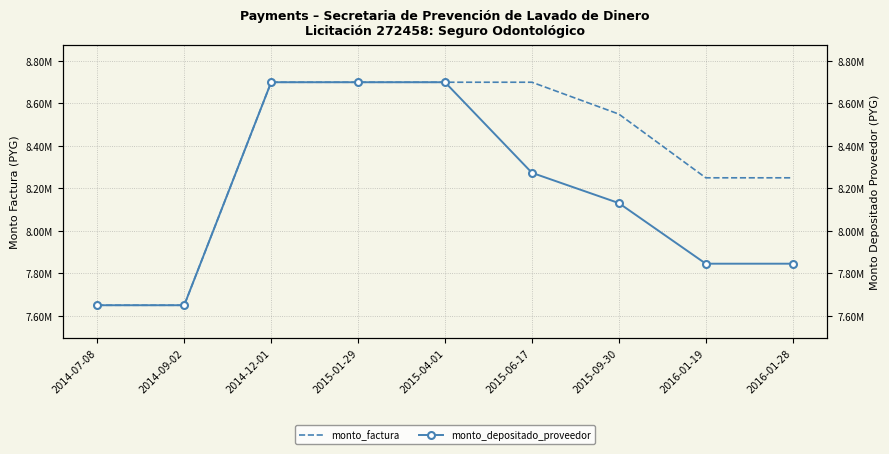

True or false: monto_factura has a value of 8700000 at 2014-12-01.

True